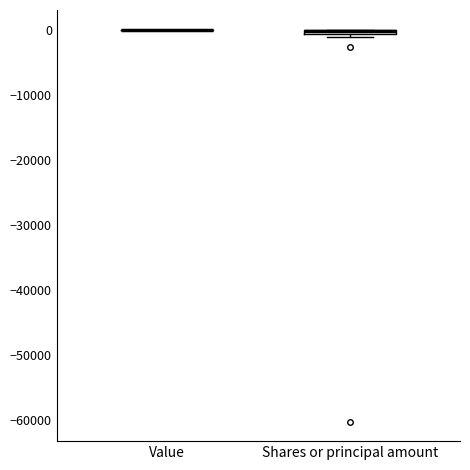

Where is the upper edge of the box for Shares or principal amount on the y-axis? The values are not printed on the chart, so give them approximately, as read against the axis.

0